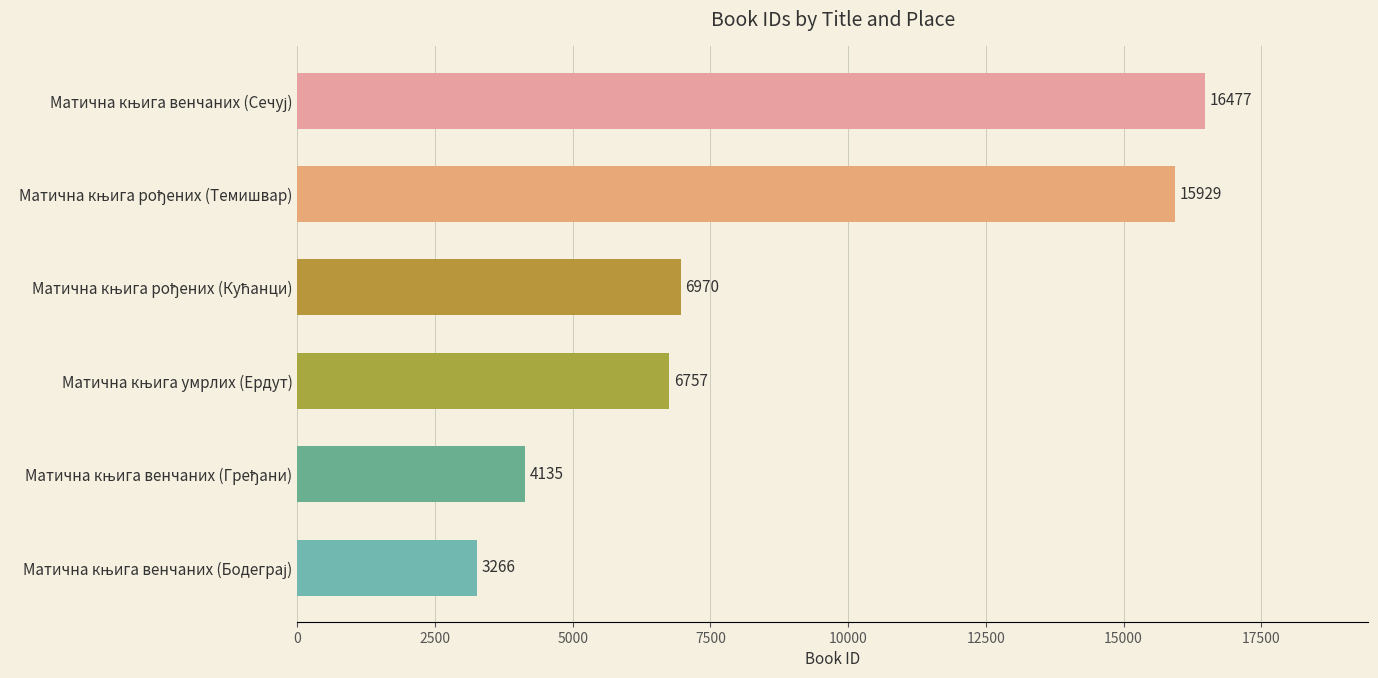

What is the greatest value displayed?

16477